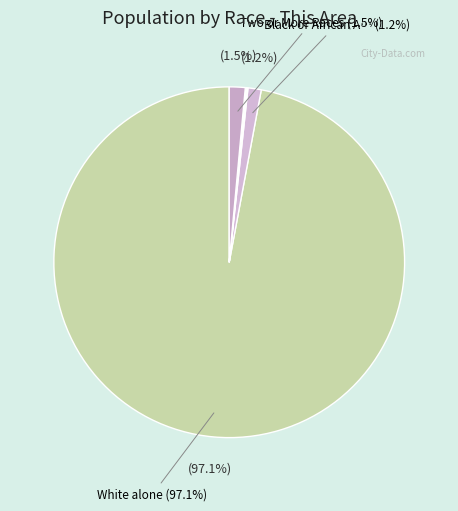

To the nearest percent, what is the difference between the largest and smallest slice percentages?

97%